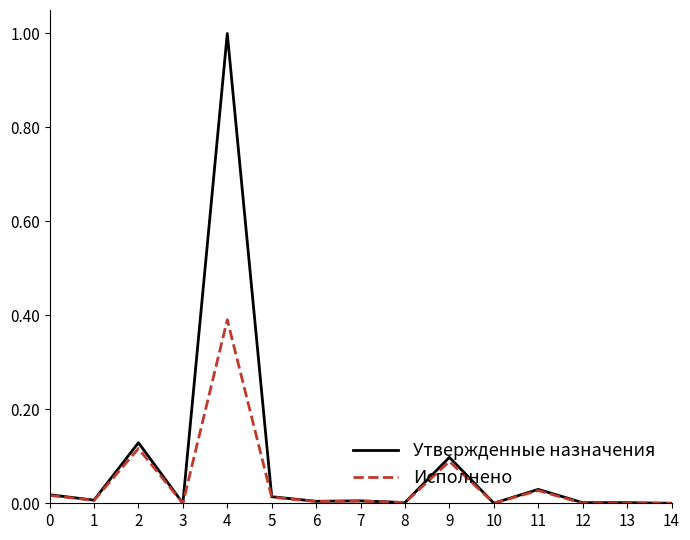

The Исполнено series shows 0.1 at 9. True or false?

True